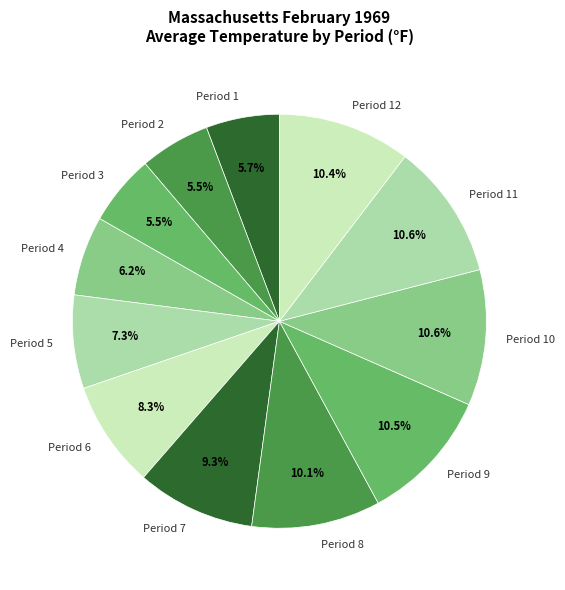

Which has a higher value, Period 5 or Period 6?

Period 6